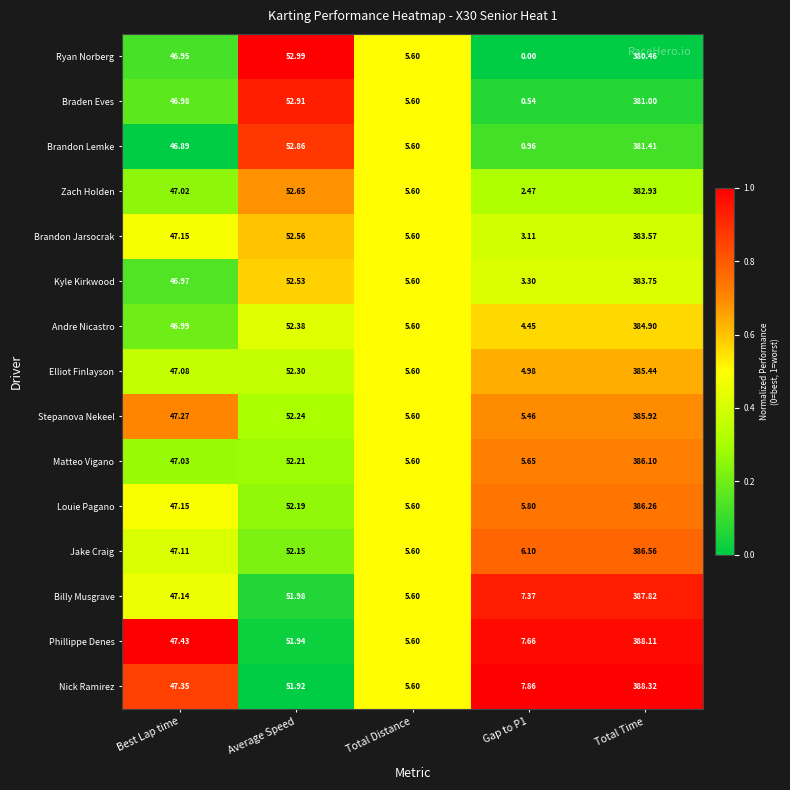

At how many categories does at least one series exceed 0?

5